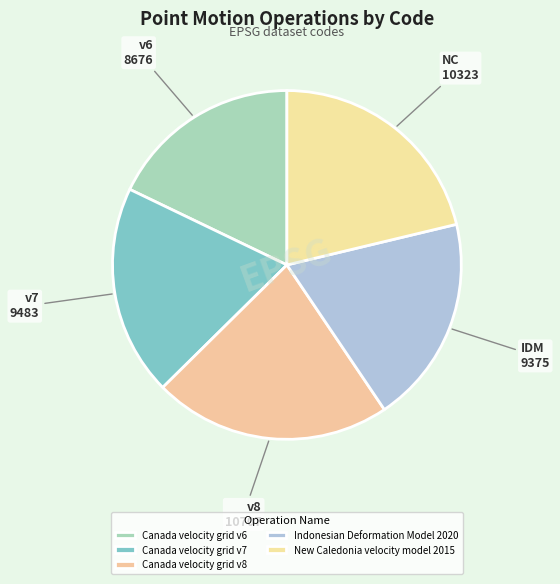

What percentage is the Canada velocity grid v8 slice, to the nearest percent?

22%